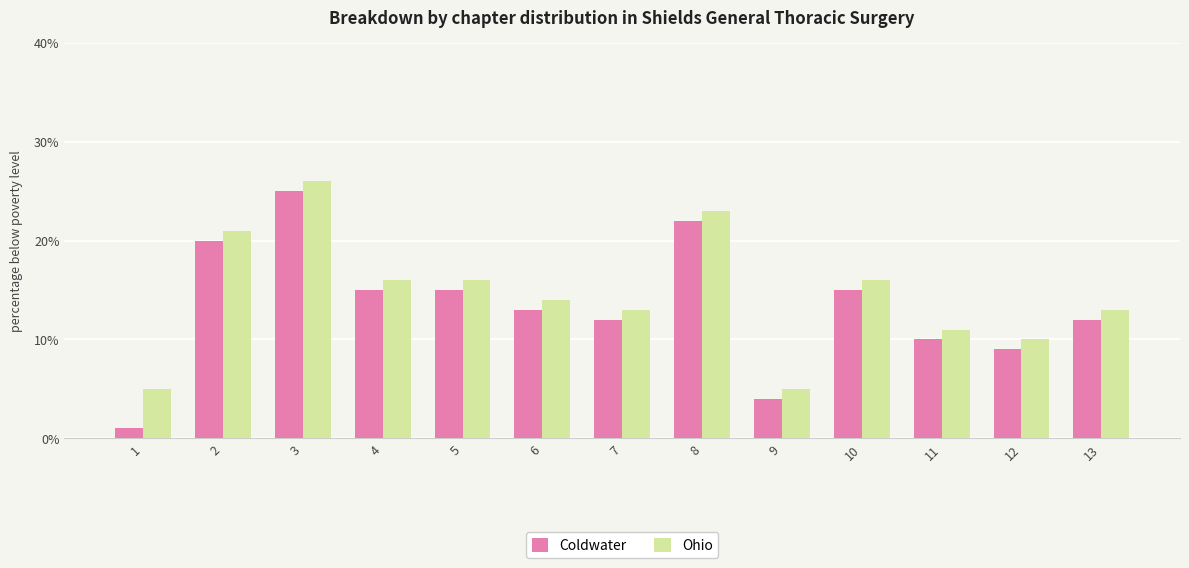

How many distinct data groups are displayed?

2